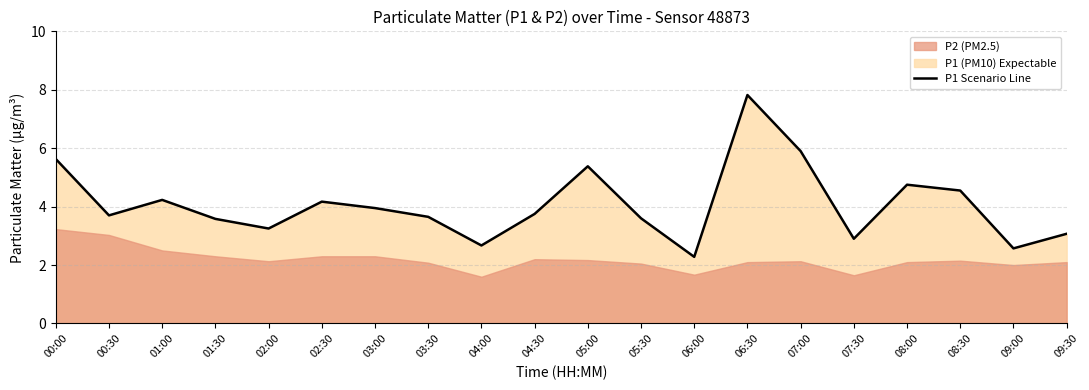

What is the difference between the maximum and minimum values?

5.5